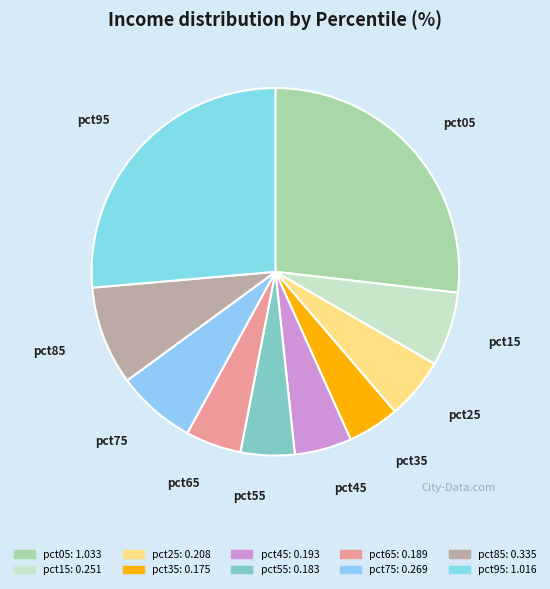

The pct05 slice represents 27% of the pie. True or false?

True